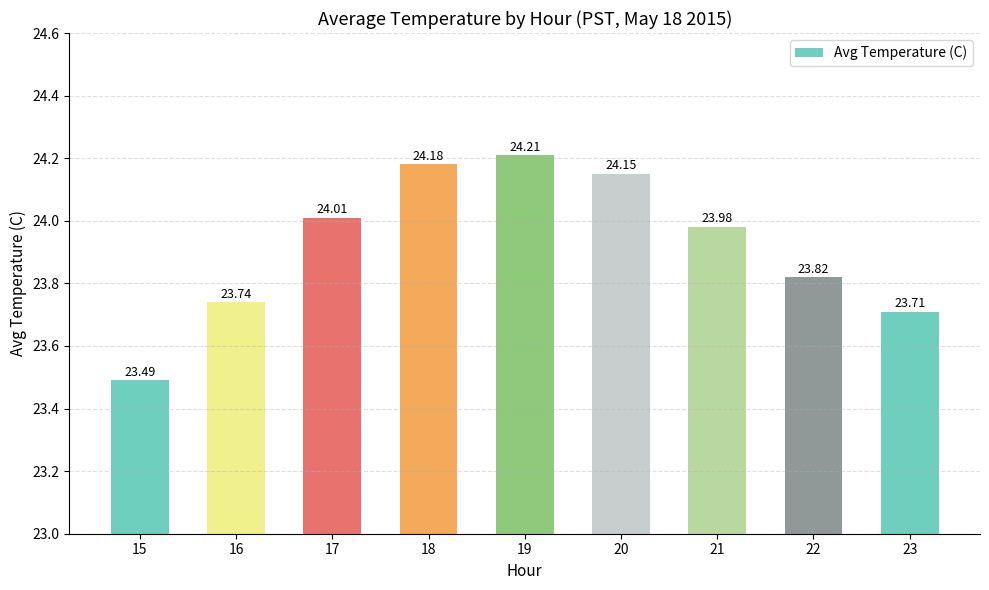

How many data points does each series have?

9